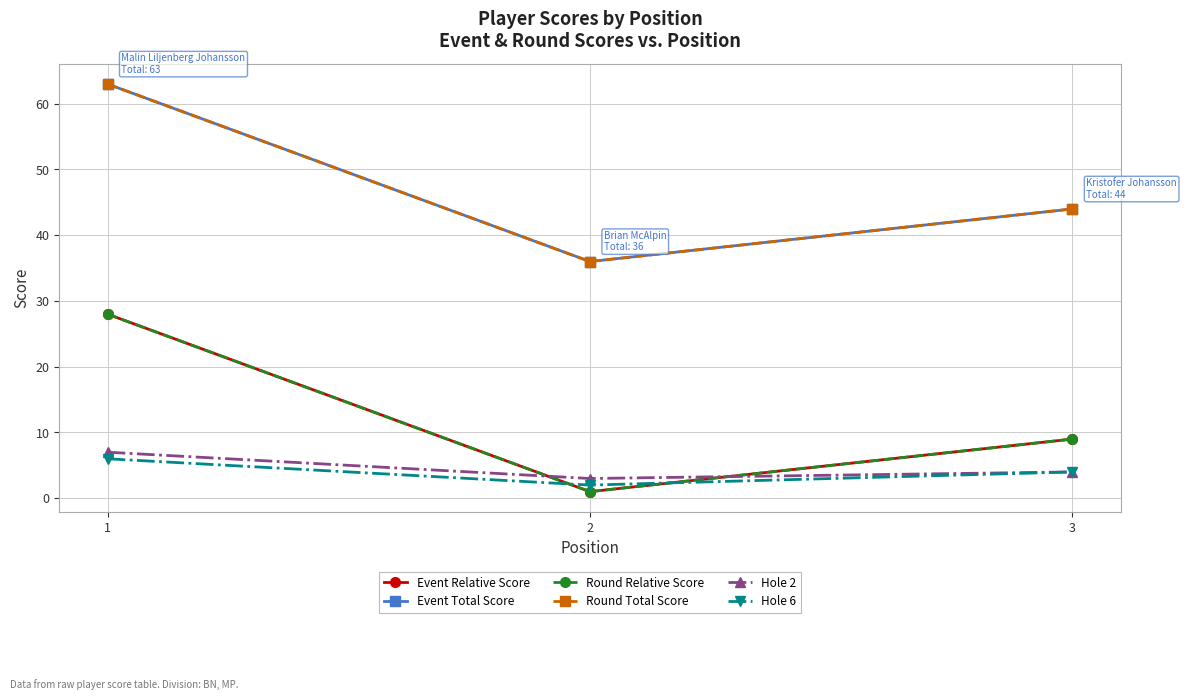

Which has a higher value, 2 or 3?

3